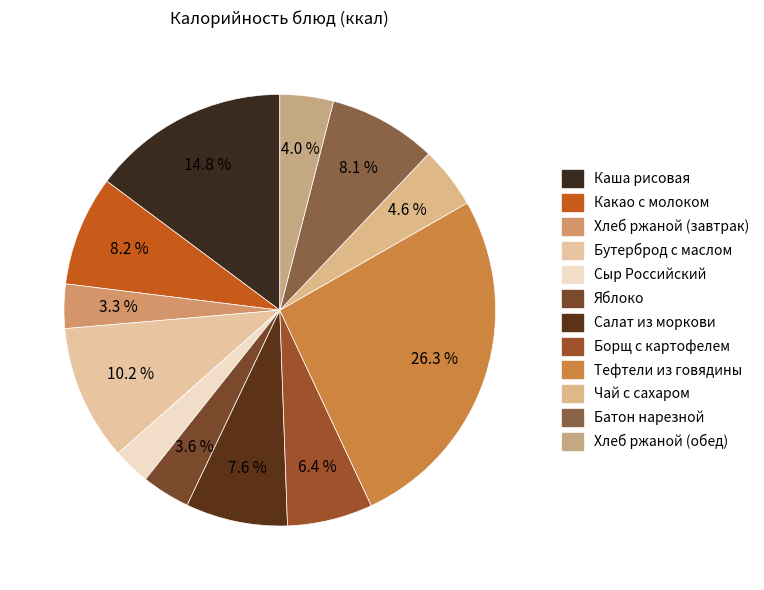

What is the change in value from Яблоко to Салат из моркови?

+52.0